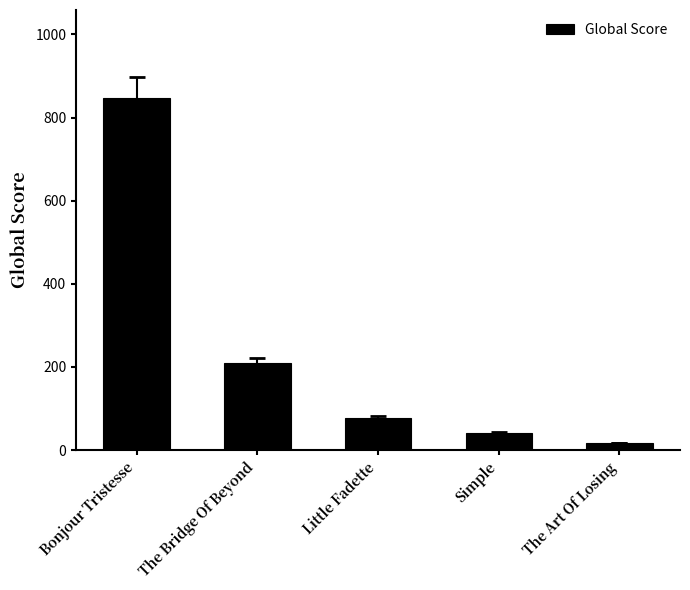

Is it true that the value at Little Fadette is 78?

True